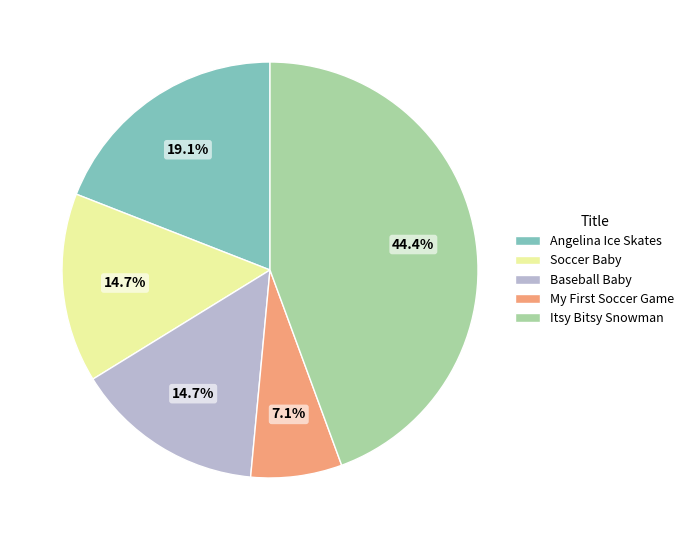

To the nearest percent, what is the average slice percentage?

20%